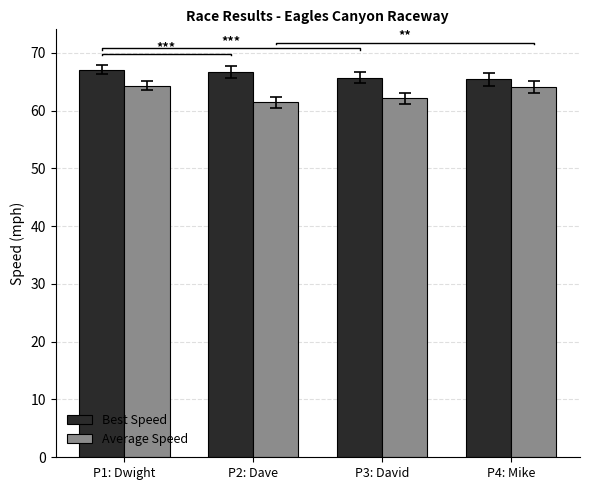

Reading left to right, what are all the values shown in this chart?

Best Speed: 67.1	66.7	65.7	65.4
Average Speed: 64.3	61.4	62.1	64.1